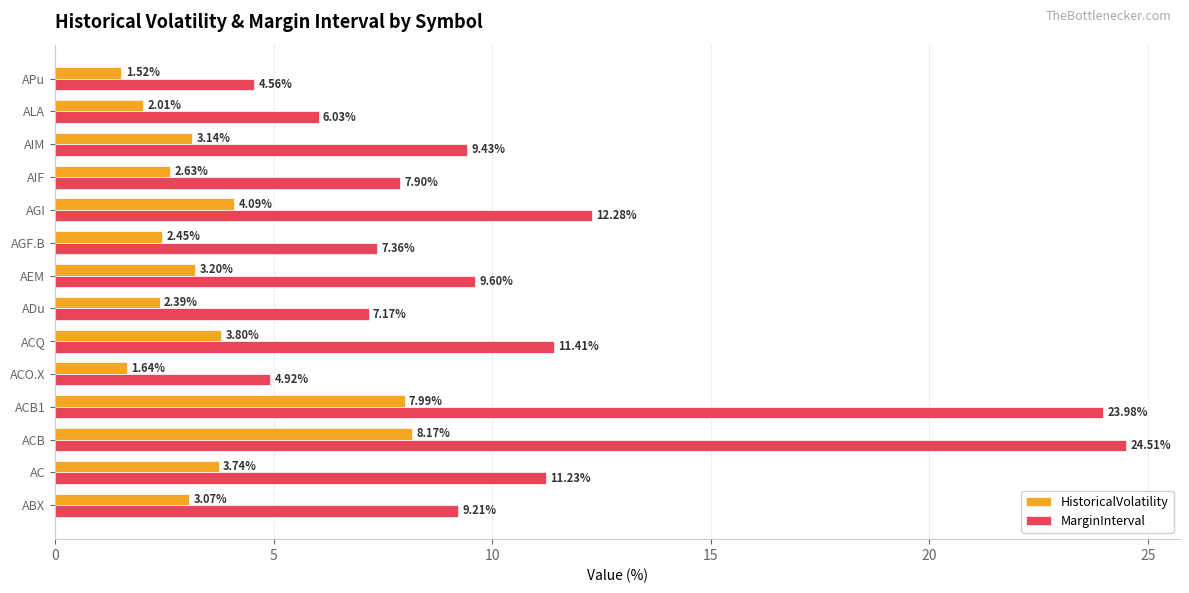

Which category has the lowest value across all series?

APu